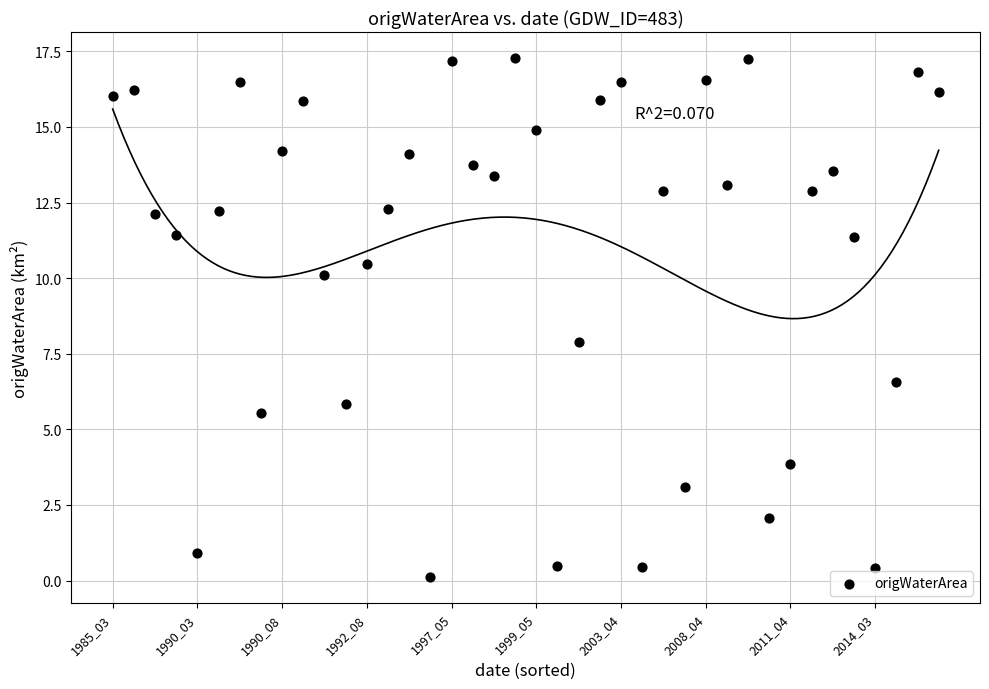

What is the range of Y values (max minus min)?

17.2